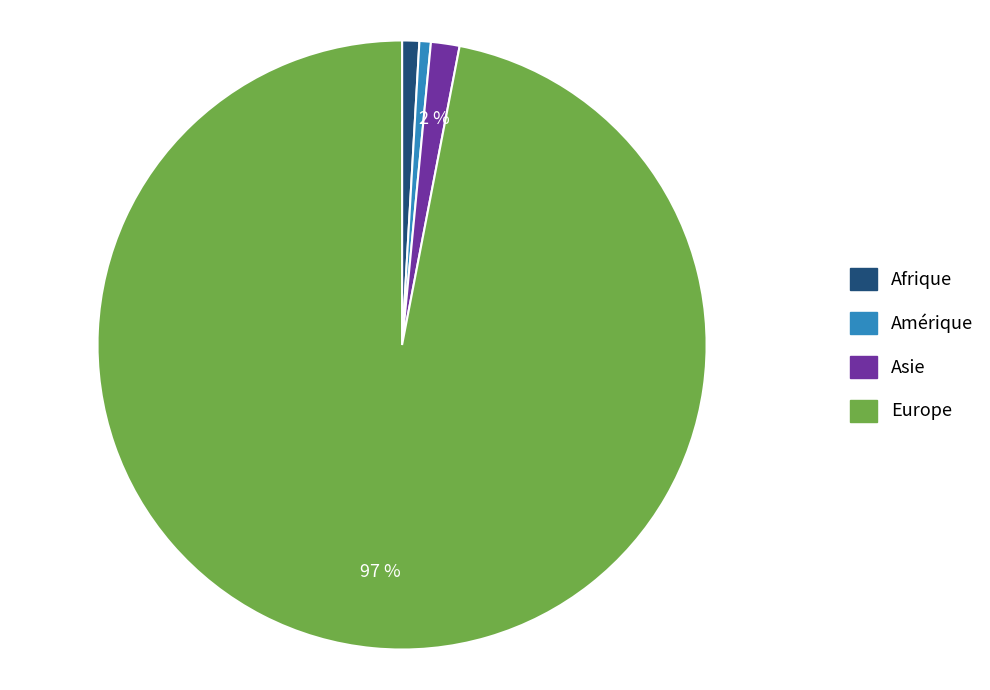

The Afrique slice represents 1% of the pie. True or false?

True